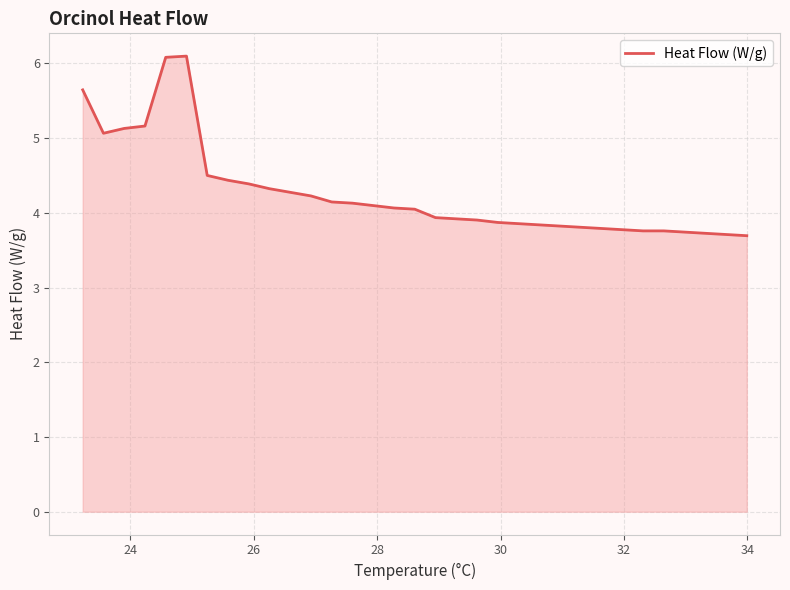

What is the maximum value shown in the chart?

6.1